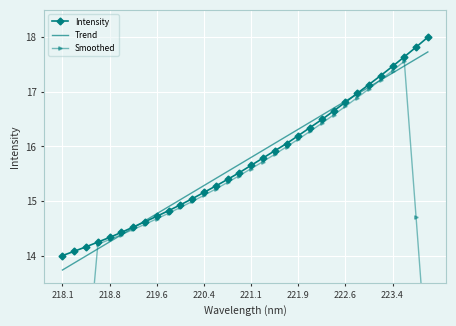

Reading left to right, list all the values displayed in this chart.

Intensity: 14.0	14.1	14.2	14.2	14.3	14.4	14.5	14.6	14.7	14.8	14.9	15.0	15.2	15.3	15.4	15.5	15.7	15.8	15.9	16.1	16.2	16.3	16.5	16.6	16.8	17.0	17.1	17.3	17.5	17.6	17.8	18.0
Trend: 13.7	13.9	14.0	14.1	14.3	14.4	14.5	14.6	14.8	14.9	15.0	15.2	15.3	15.4	15.5	15.7	15.8	15.9	16.1	16.2	16.3	16.4	16.6	16.7	16.8	17.0	17.1	17.2	17.3	17.5	17.6	17.7
Smoothed: 7.0	9.4	11.8	14.2	14.3	14.4	14.5	14.6	14.7	14.8	14.9	15.0	15.1	15.2	15.3	15.5	15.6	15.7	15.9	16.0	16.1	16.3	16.4	16.6	16.7	16.9	17.1	17.2	17.4	17.6	14.7	11.8